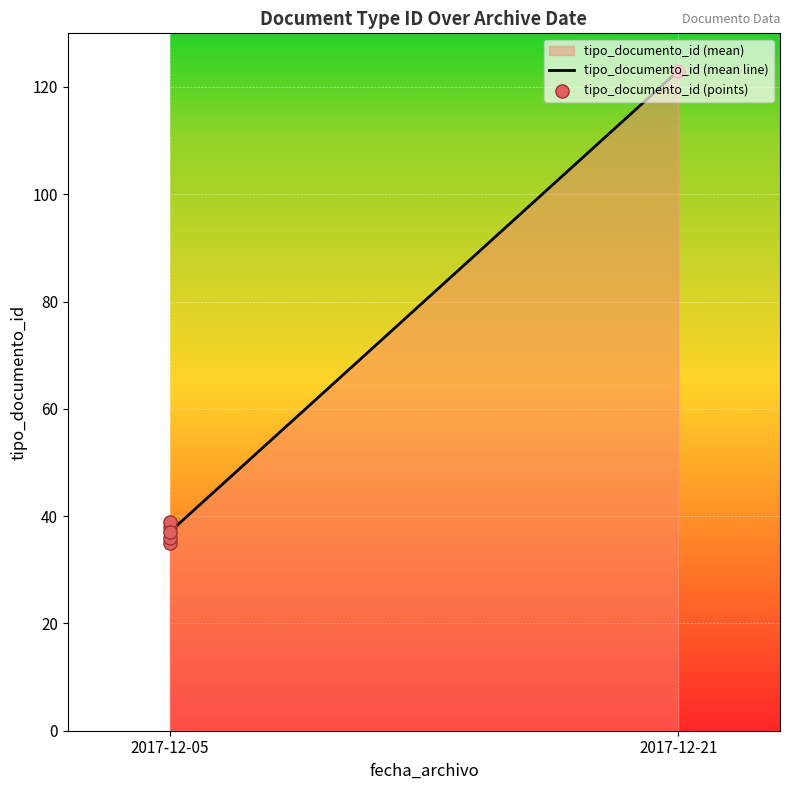

Between 2017-12-21 and 2017-12-05, which is larger?

2017-12-21